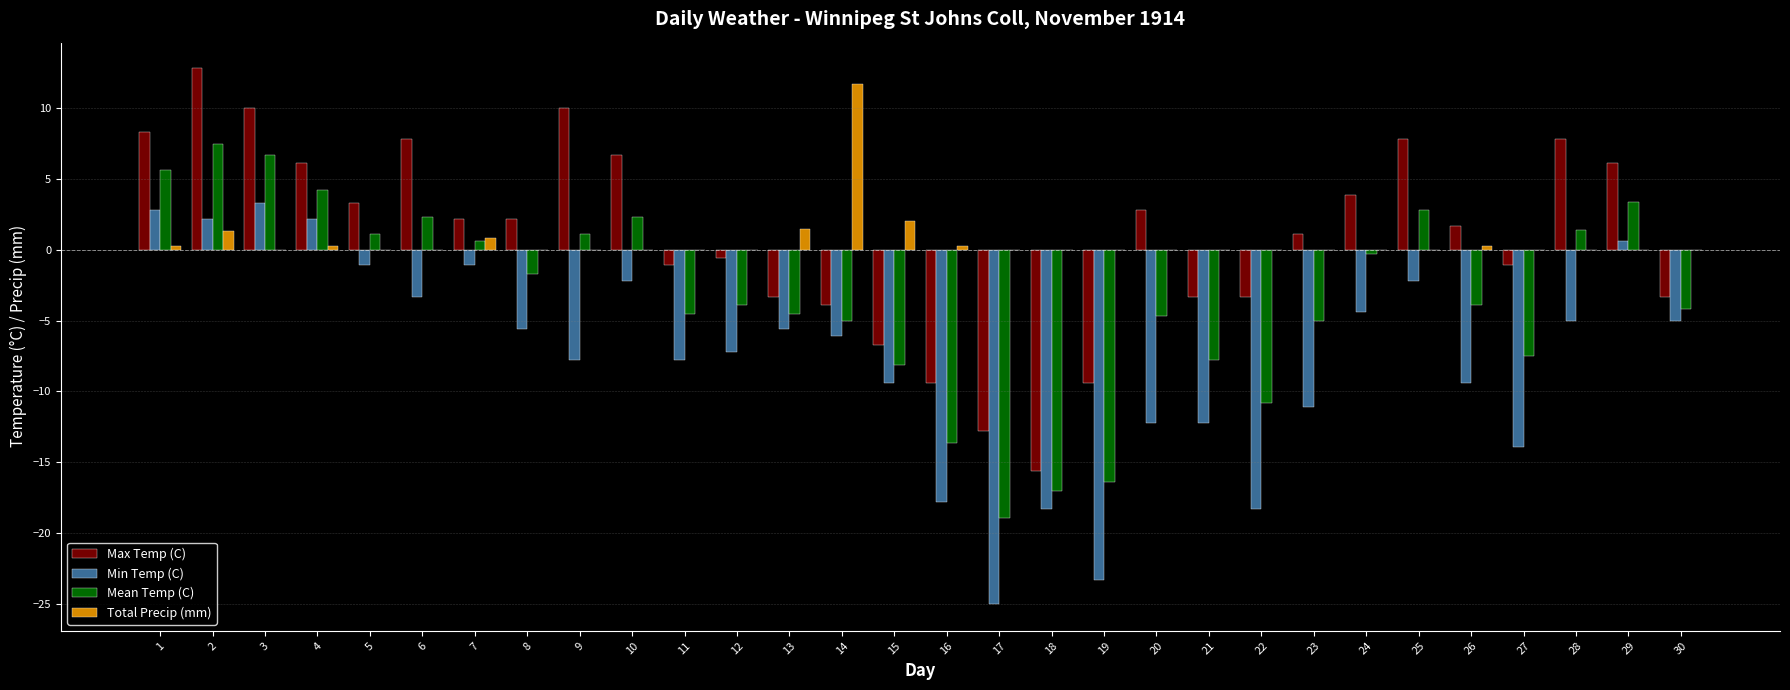

Reading left to right, what are all the values shown in this chart?

Max Temp (C): 1=8.3	2=12.8	3=10.0	4=6.1	5=3.3	6=7.8	7=2.2	8=2.2	9=10.0	10=6.7	11=-1.1	12=-0.6	13=-3.3	14=-3.9	15=-6.7	16=-9.4	17=-12.8	18=-15.6	19=-9.4	20=2.8	21=-3.3	22=-3.3	23=1.1	24=3.9	25=7.8	26=1.7	27=-1.1	28=7.8	29=6.1	30=-3.3
Min Temp (C): 1=2.8	2=2.2	3=3.3	4=2.2	5=-1.1	6=-3.3	7=-1.1	8=-5.6	9=-7.8	10=-2.2	11=-7.8	12=-7.2	13=-5.6	14=-6.1	15=-9.4	16=-17.8	17=-25.0	18=-18.3	19=-23.3	20=-12.2	21=-12.2	22=-18.3	23=-11.1	24=-4.4	25=-2.2	26=-9.4	27=-13.9	28=-5.0	29=0.6	30=-5.0
Mean Temp (C): 1=5.6	2=7.5	3=6.7	4=4.2	5=1.1	6=2.3	7=0.6	8=-1.7	9=1.1	10=2.3	11=-4.5	12=-3.9	13=-4.5	14=-5.0	15=-8.1	16=-13.6	17=-18.9	18=-17.0	19=-16.4	20=-4.7	21=-7.8	22=-10.8	23=-5.0	24=-0.3	25=2.8	26=-3.9	27=-7.5	28=1.4	29=3.4	30=-4.2
Total Precip (mm): 1=0.3	2=1.3	3=0.0	4=0.3	5=0.0	6=0.0	7=0.8	8=0.0	9=0.0	10=0.0	11=0.0	12=0.0	13=1.5	14=11.7	15=2.0	16=0.3	17=0.0	18=0.0	19=0.0	20=0.0	21=0.0	22=0.0	23=0.0	24=0.0	25=0.0	26=0.3	27=0.0	28=0.0	29=0.0	30=0.0